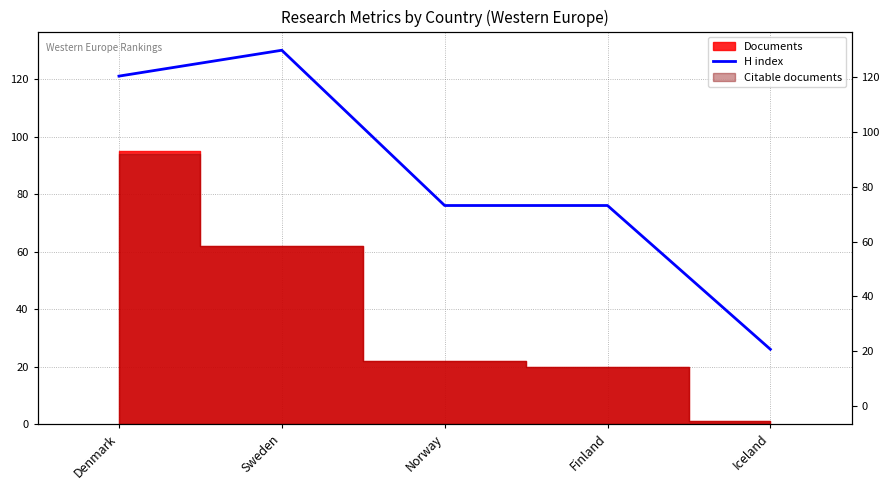

Reading right to left, what are all the values shown in this chart?

26	76	76	130	121